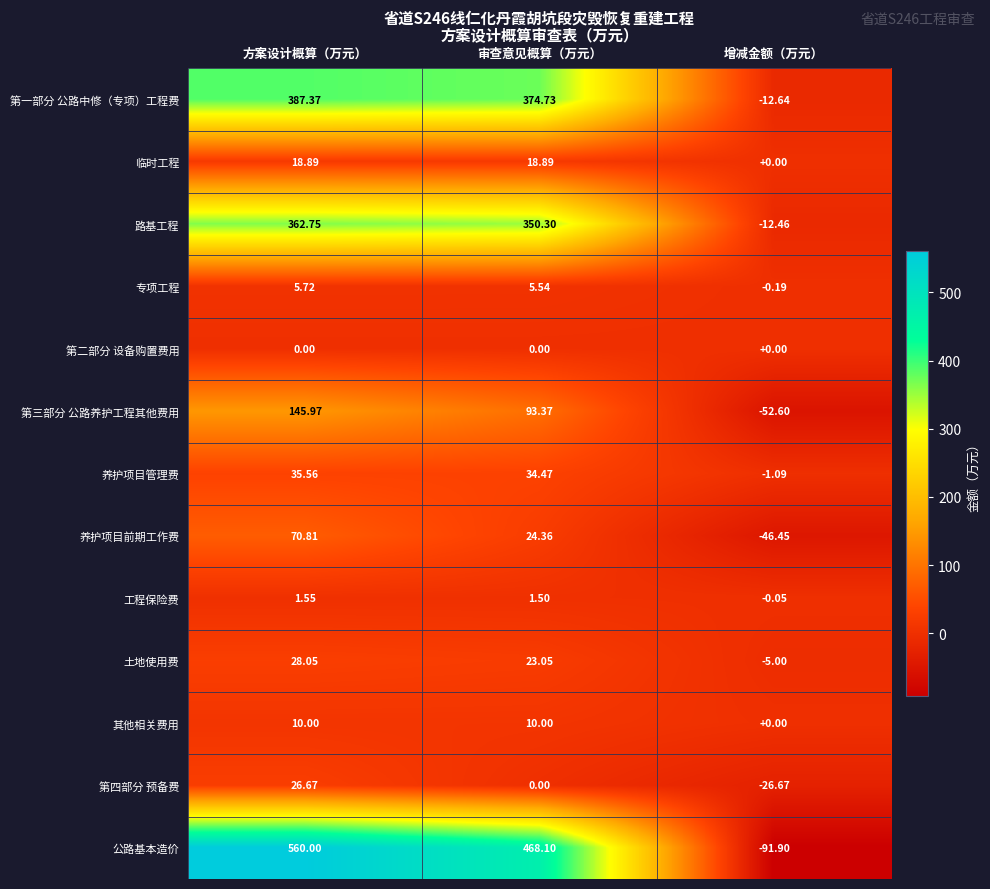

How many values in 工程保险费 are below zero?

1